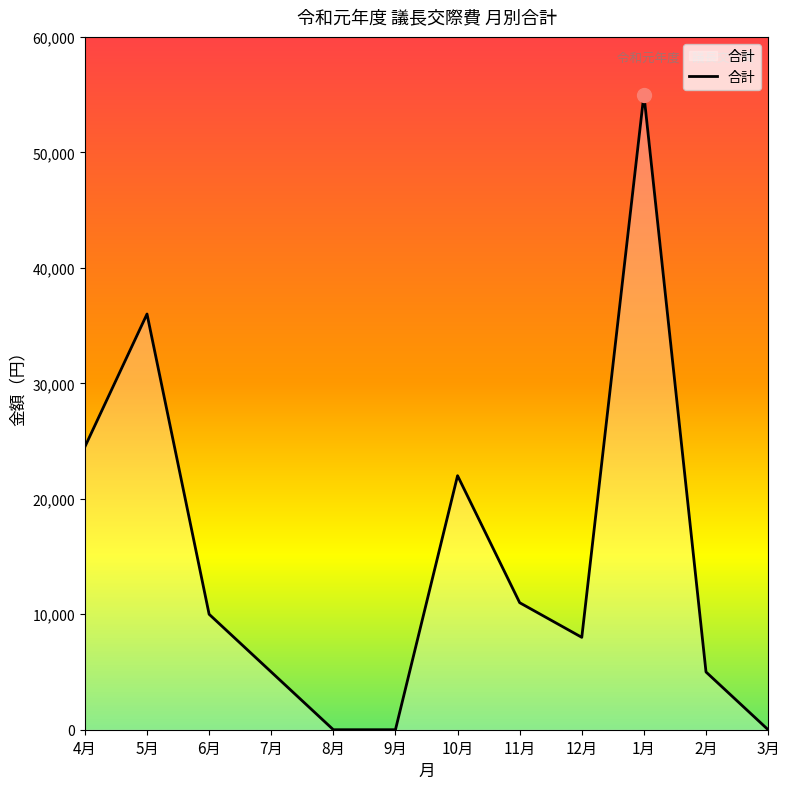

Which has a higher value, 5月 or 11月?

5月